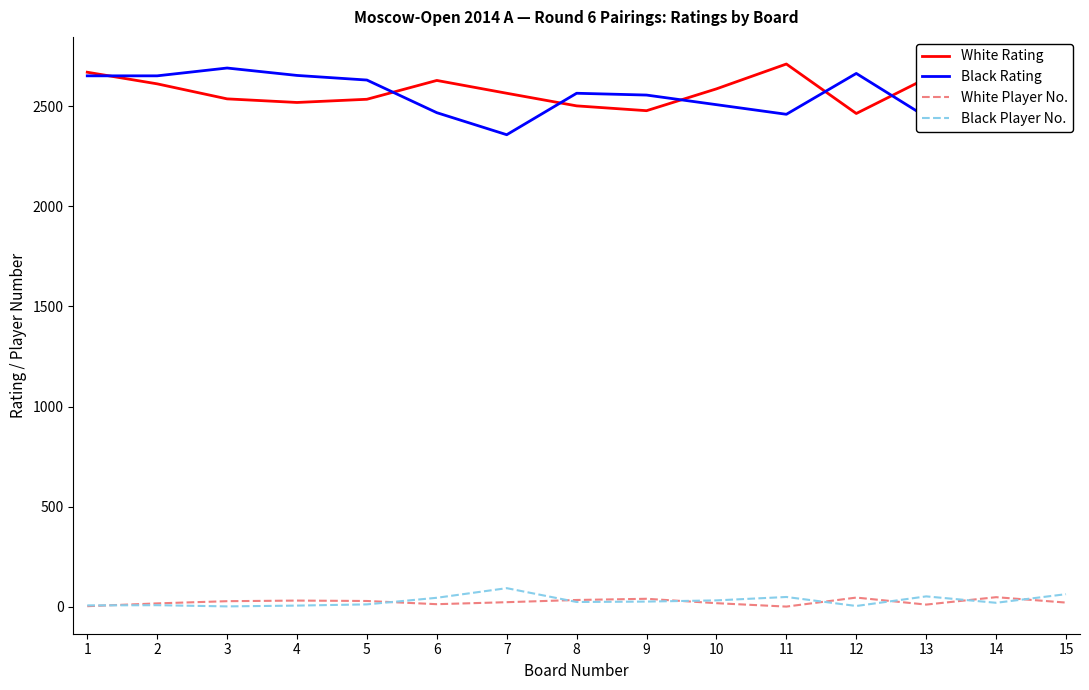

True or false: Black Rating and Black Player No. intersect in this chart.

False